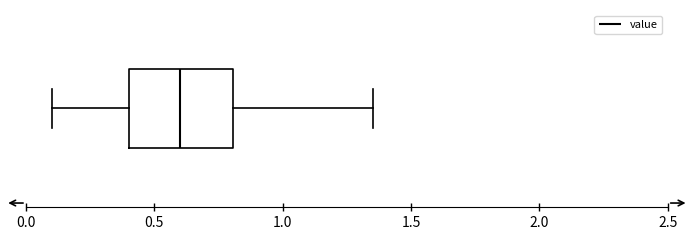

Transcribe this box plot: give where the median line is, the range the box spans, and where the two whiskers end, as read against the x-axis. The values are not printed on the chart, so give them approximately, as read against the axis.

median 0.60, box 0.40 to 0.80, whiskers 0.10 to 1.35